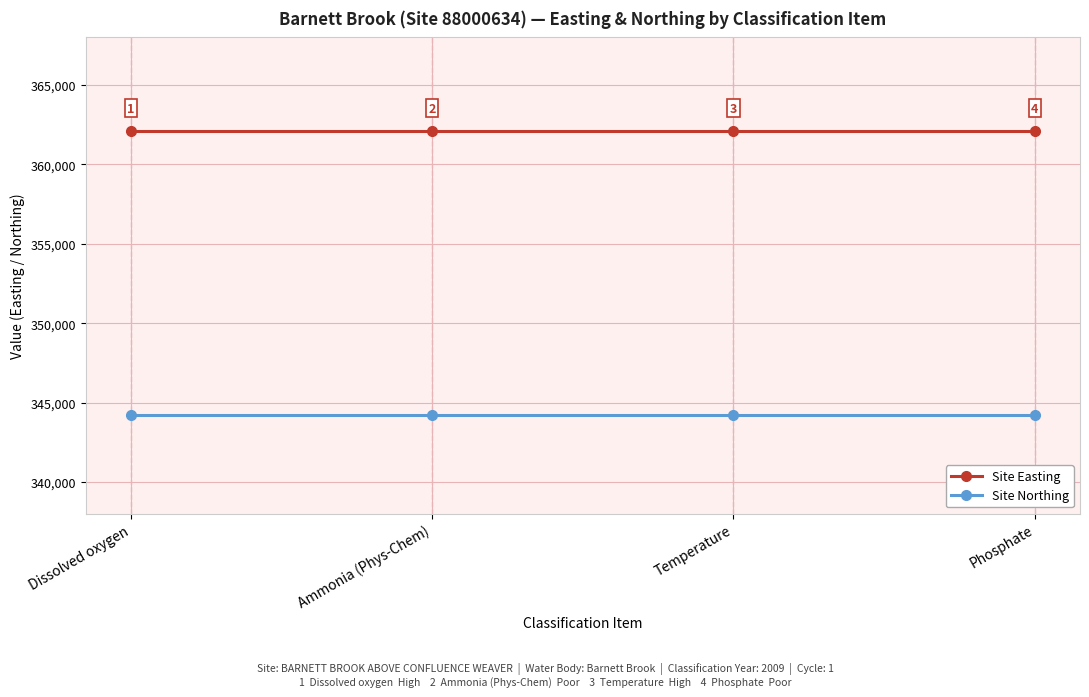

What are all the series names shown in the legend?

Site Easting, Site Northing